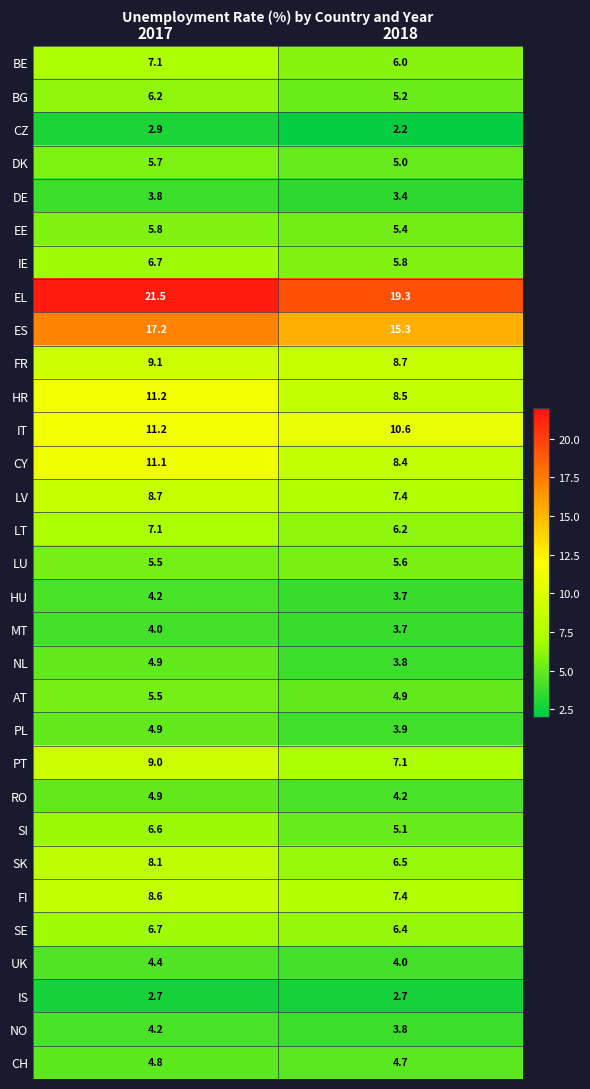

Read the MT value at 2017.

4.0